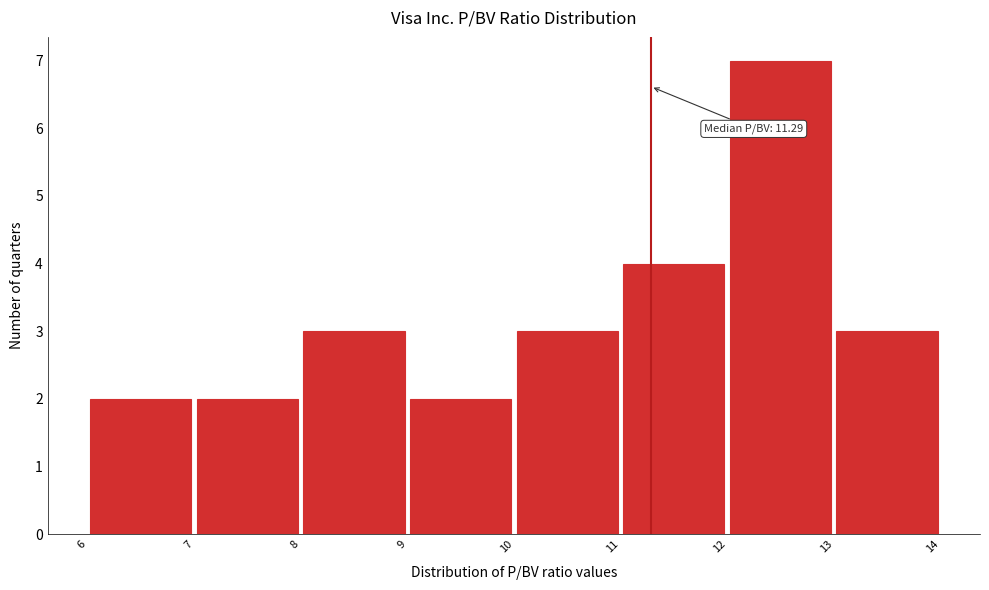

Over which range of the x-axis is the bar tallest?

12 to 13